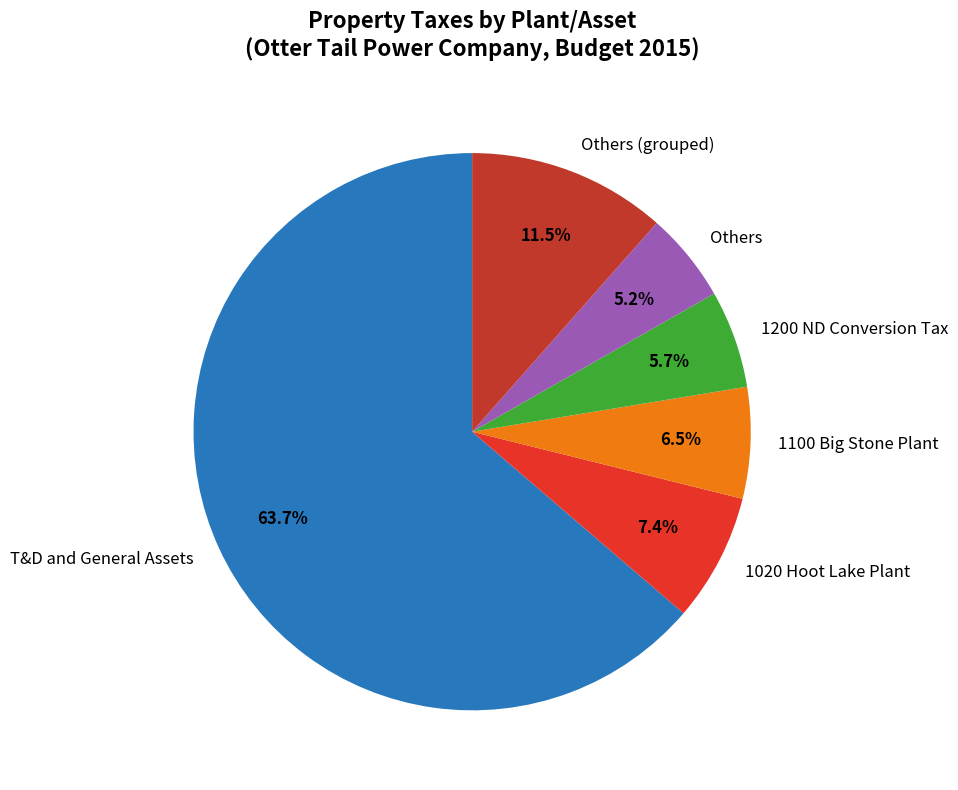

What percentage is NOT represented by Others (grouped)?

88.5%